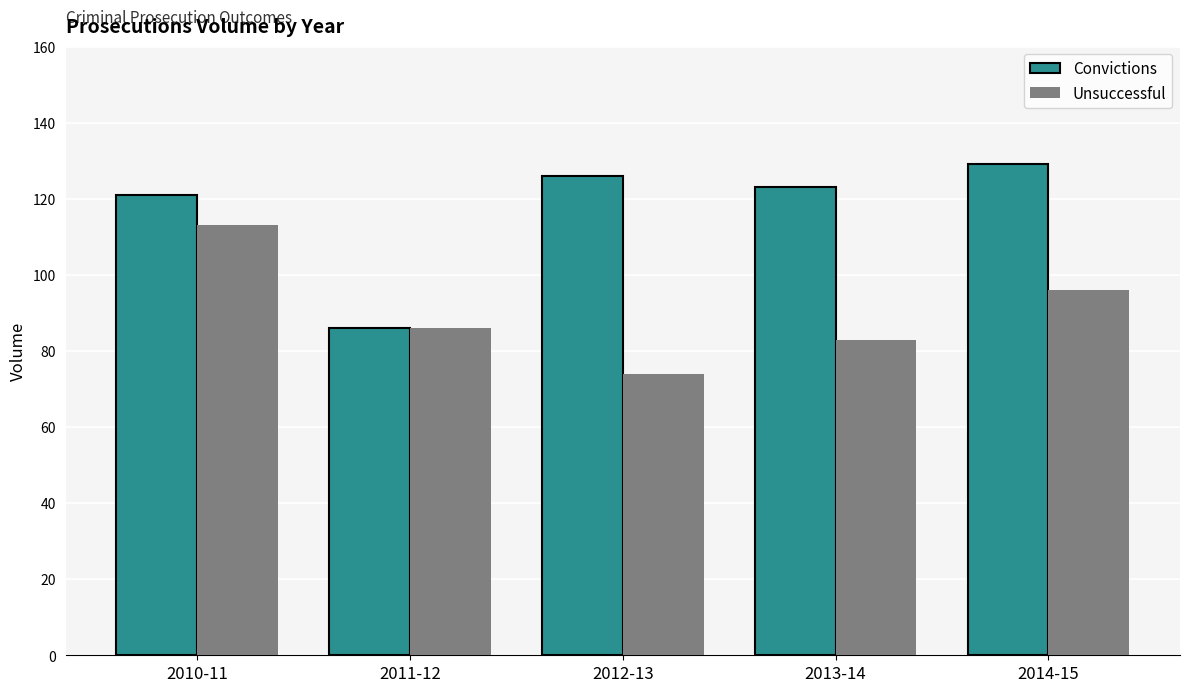

Which series has the largest total across all categories?

Convictions